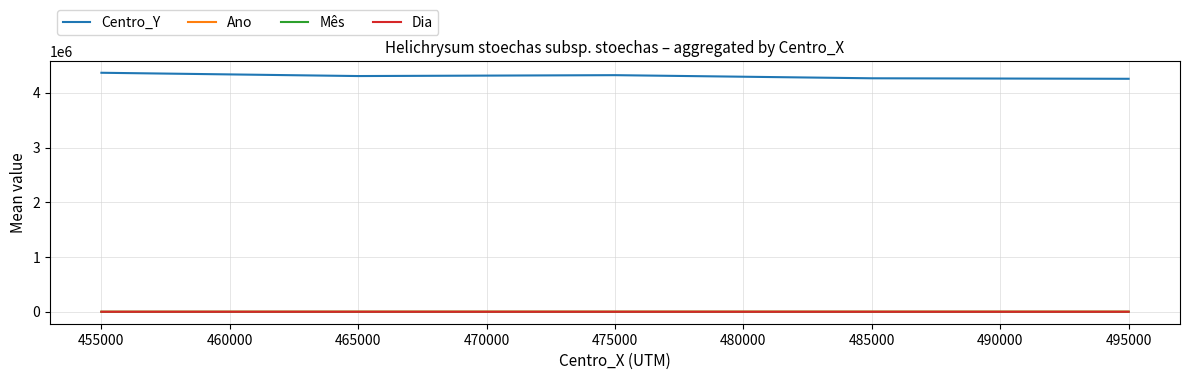

True or false: Dia has a value of 12.8 at 485000.

True